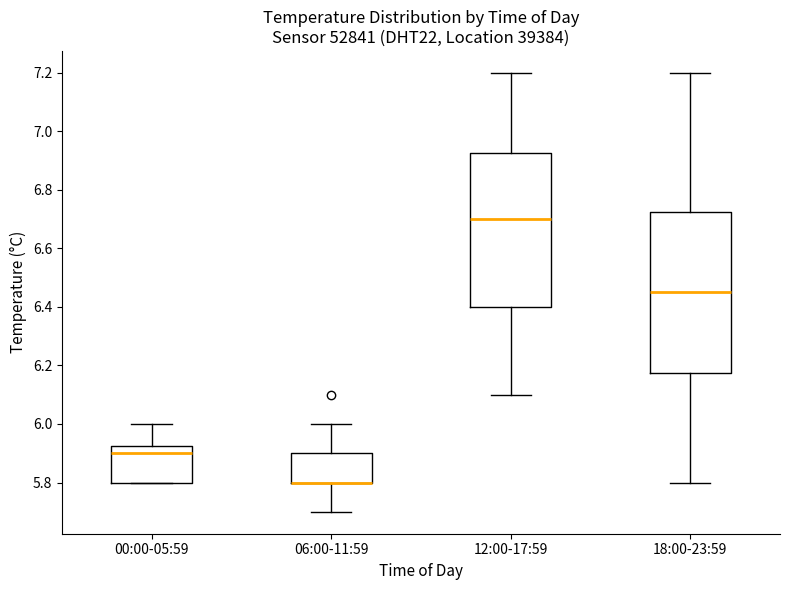

Reading left to right, read every box against the y-axis: the position of its median line, the range the box covers, and the ends of its whiskers. The values are not printed on the chart, so give them approximately, as read against the axis.

00:00-05:59: median 5.90, box 5.80 to 5.92, whiskers 5.80 to 6.00
06:00-11:59: median 5.80 (drawn on the box's lower edge), box 5.80 to 5.90, whiskers 5.70 to 6.00
12:00-17:59: median 6.70, box 6.40 to 6.92, whiskers 6.10 to 7.20
18:00-23:59: median 6.46, box 6.18 to 6.72, whiskers 5.80 to 7.20